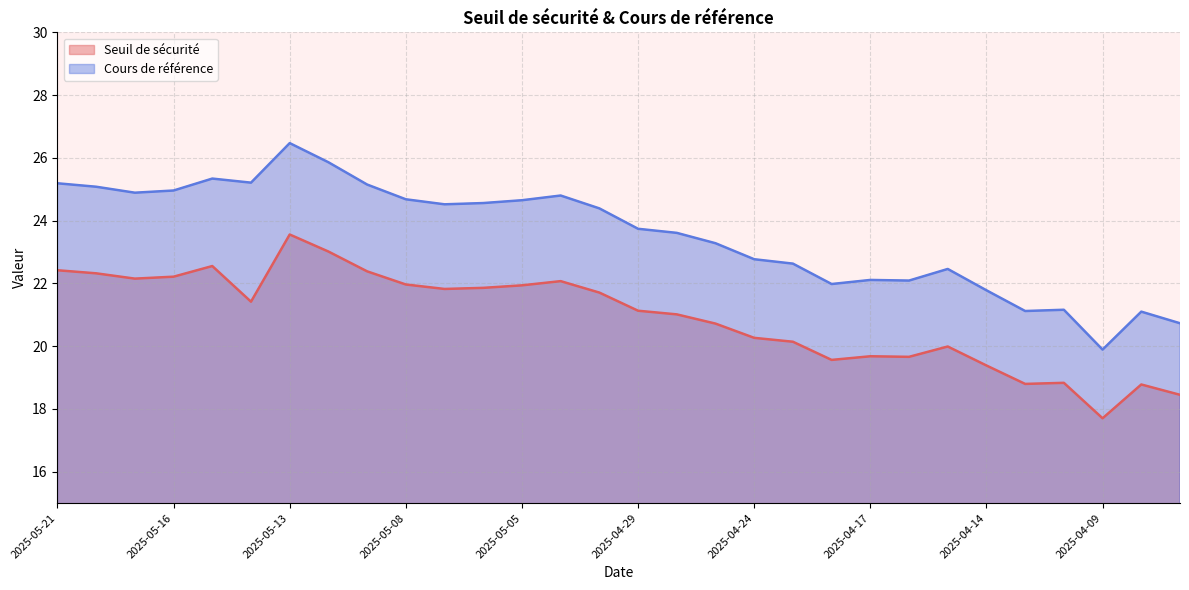

Which has a higher value, 2025-04-11 or 2025-04-16?

2025-04-16